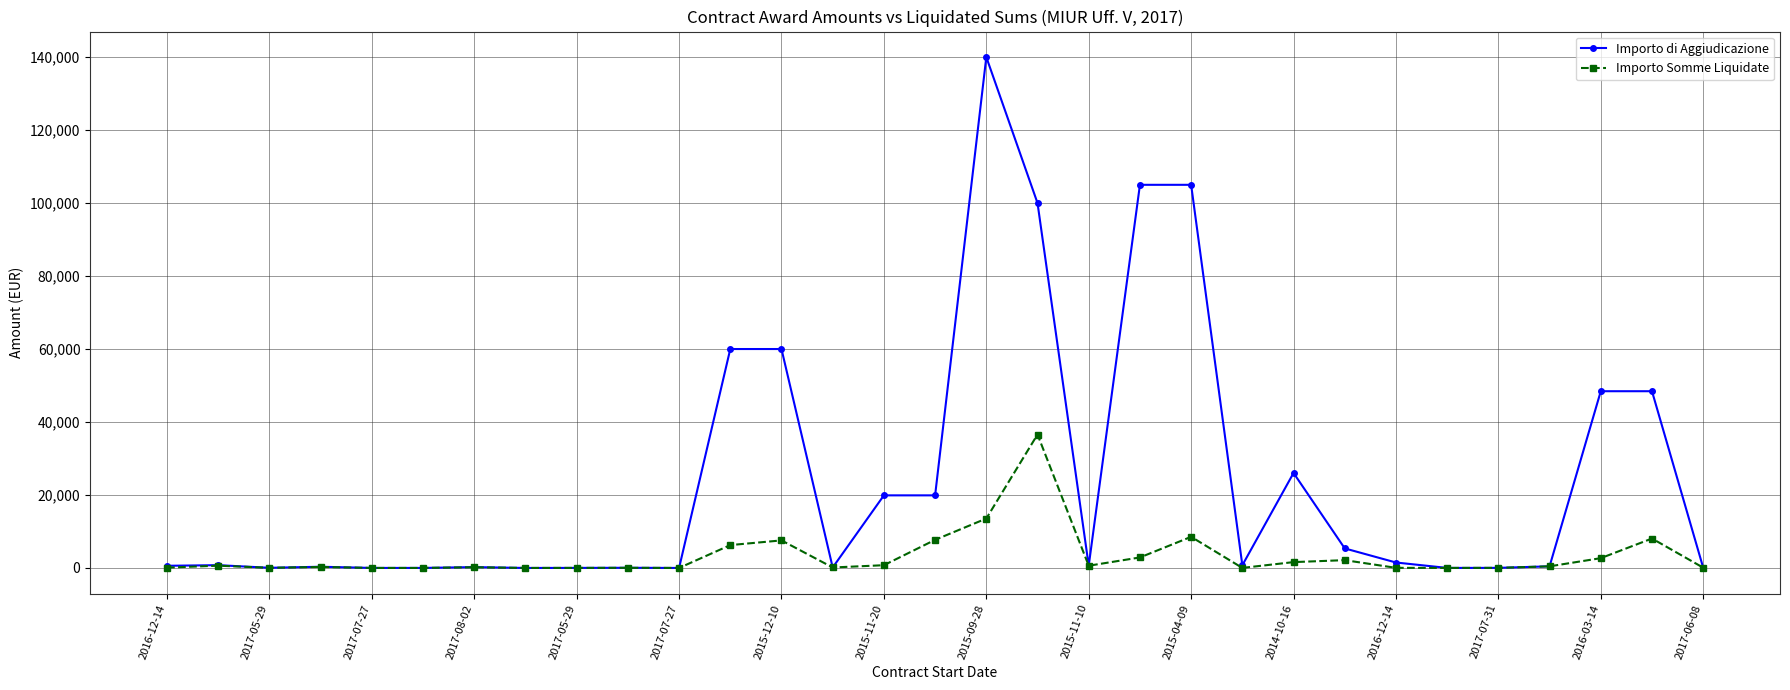

Which series has the largest range (max minus min)?

Importo di Aggiudicazione